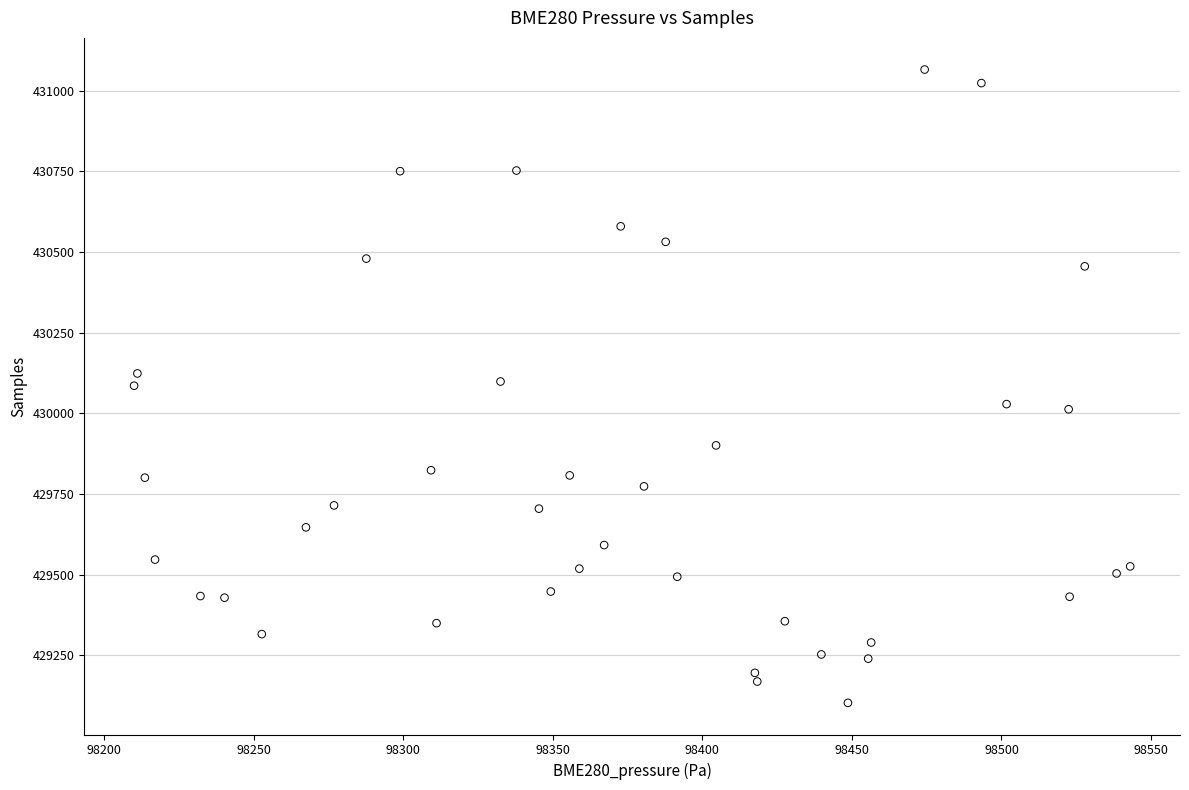

What is the range of Y values (max minus min)?

1963